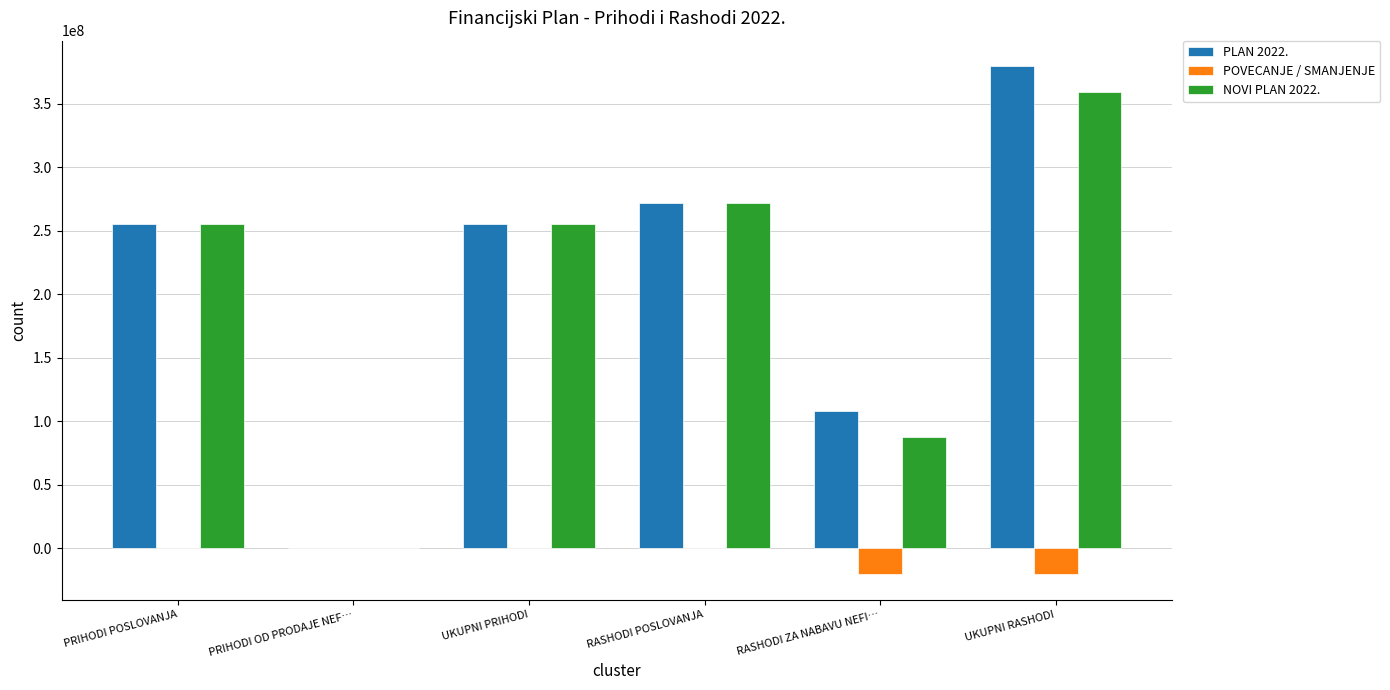

How many groups of bars are there?

6